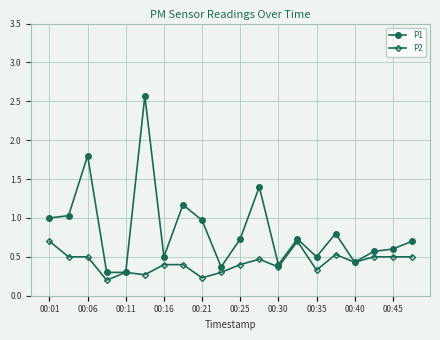

What is the minimum value for P1?

0.3